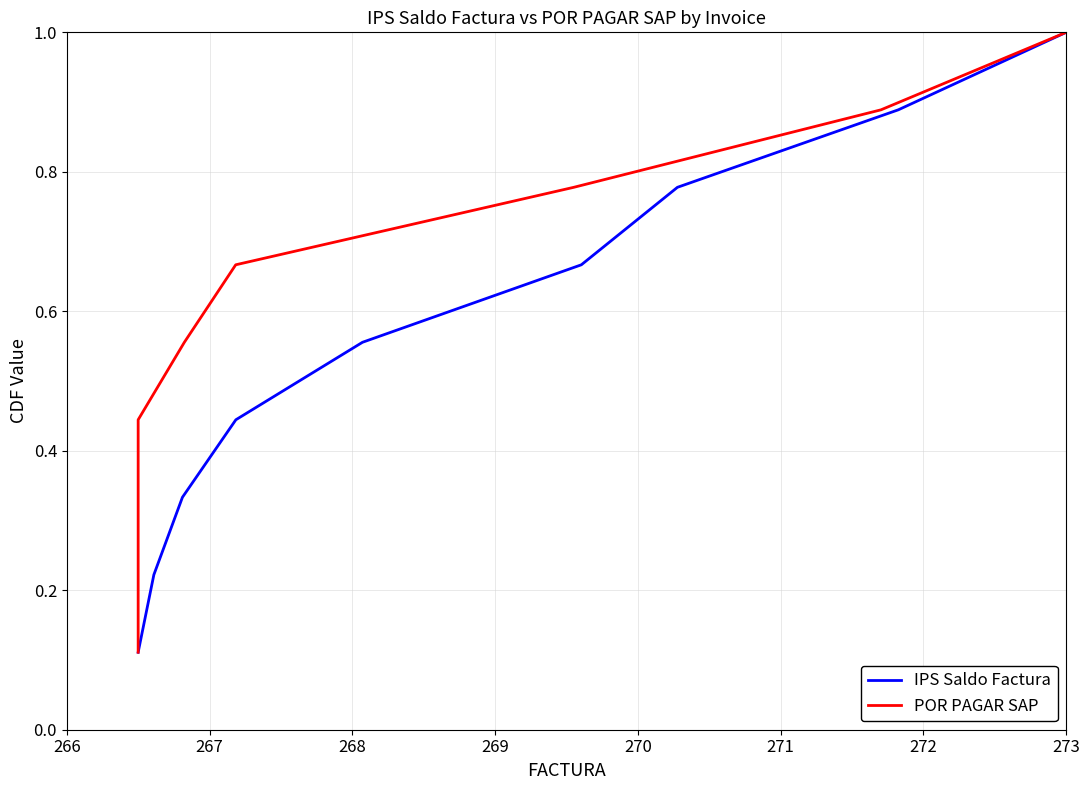

True or false: IPS Saldo Factura and POR PAGAR SAP intersect in this chart.

False